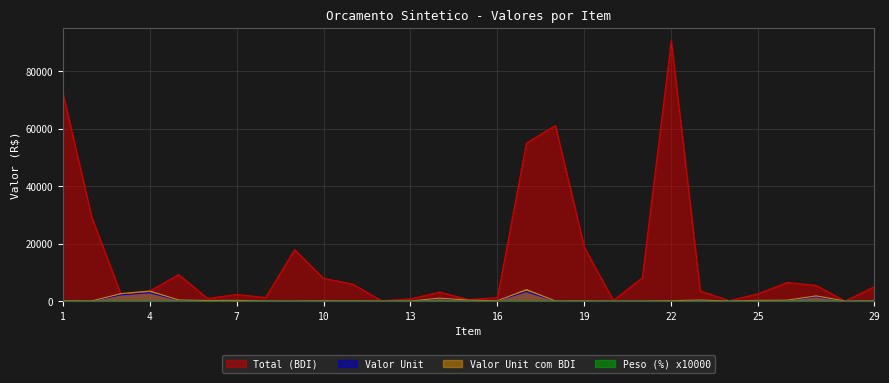

What is the difference between the maximum and minimum values in the Peso (%) x10000 series?

2.2